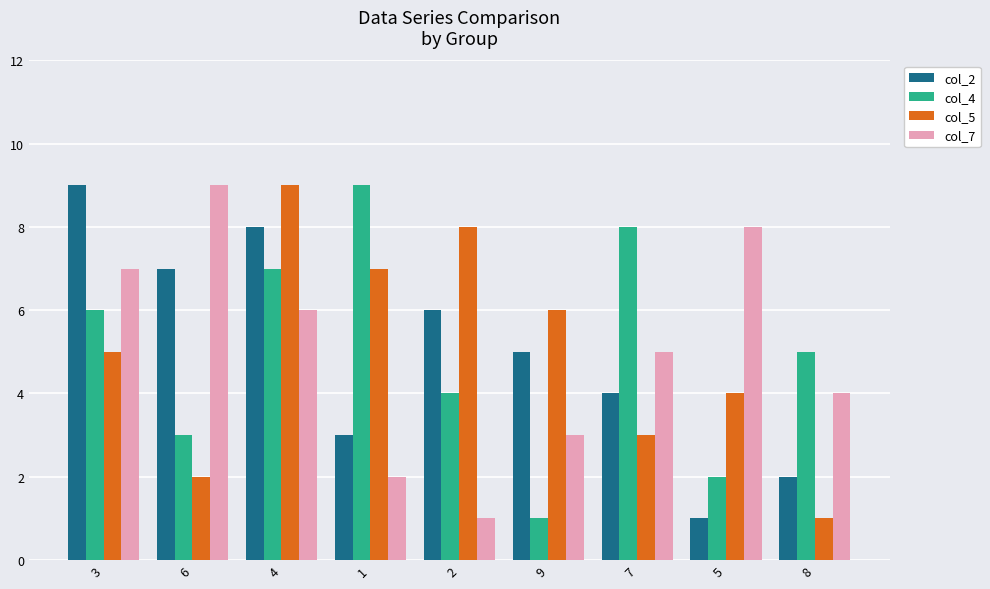

What is the sum of all col_4 values?

45